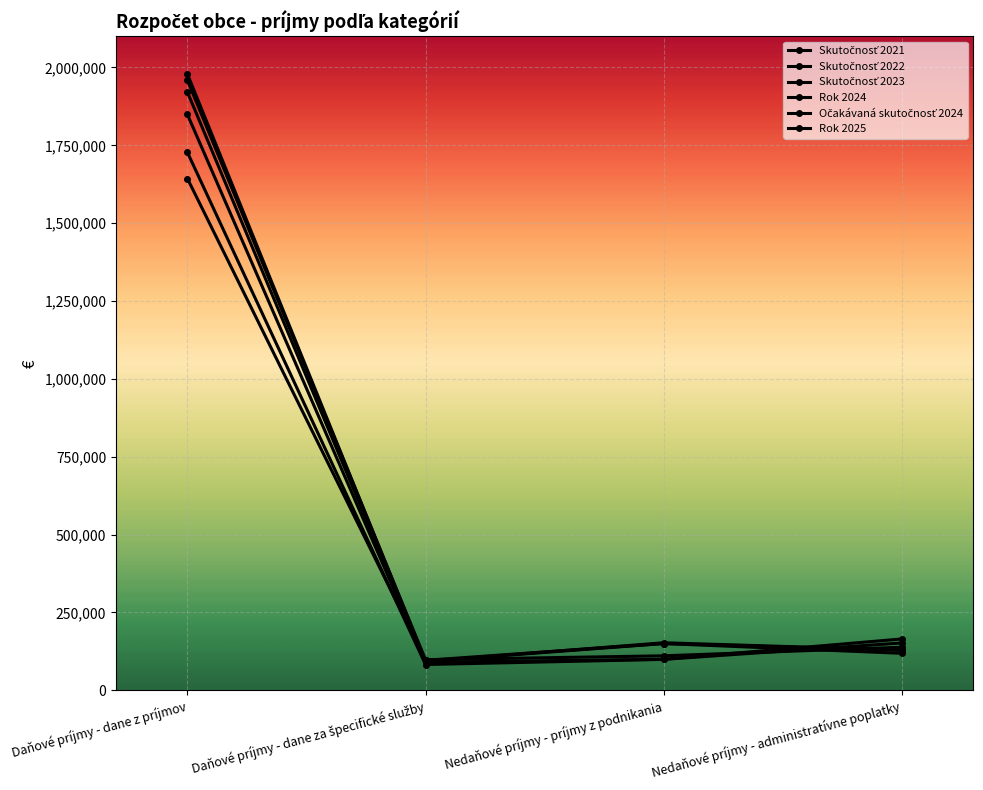

What is the label of the 1st point from the right?

Nedaňové príjmy - administratívne poplatky